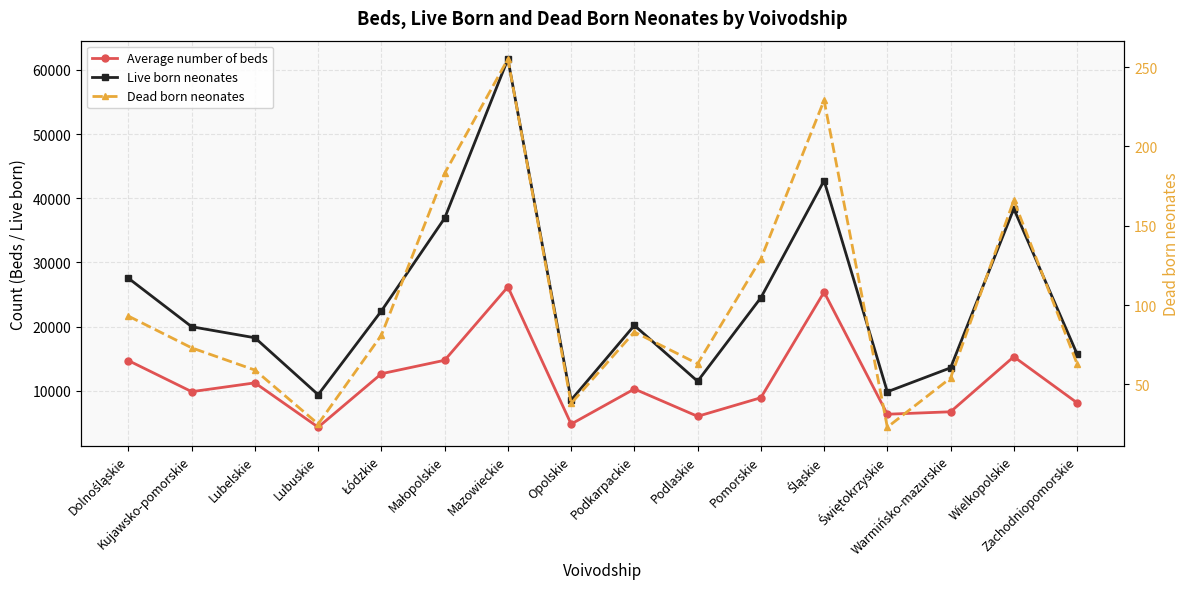

True or false: Dead born neonates has a value of 183.0 at Małopolskie.

True